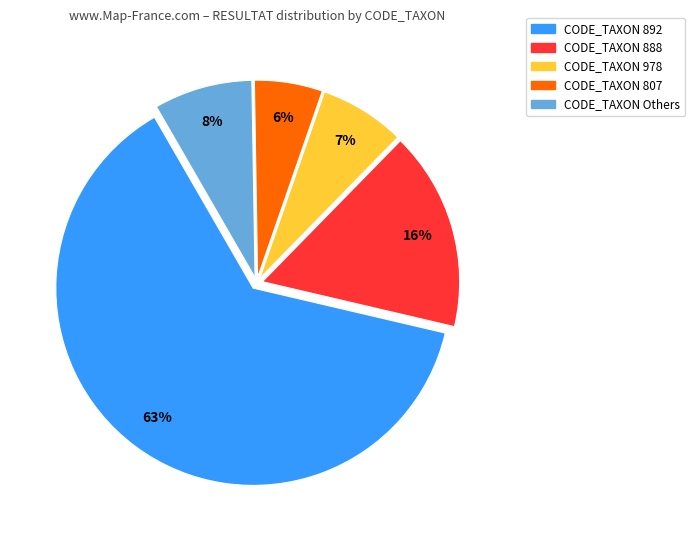

Does any single category account for the majority?

Yes